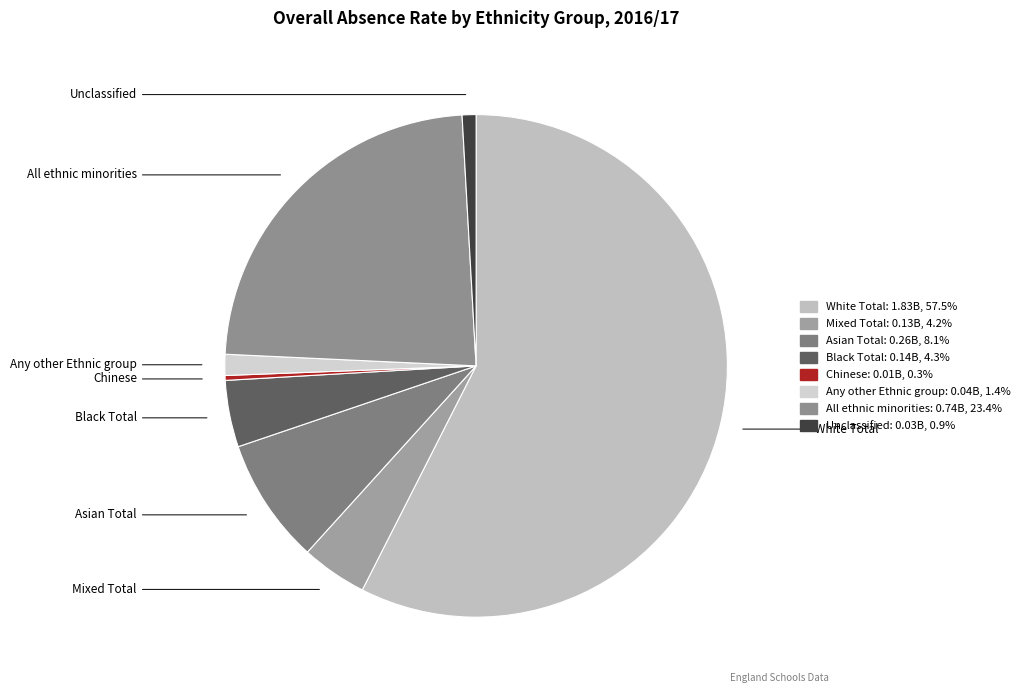

How many segments does this pie chart have?

8